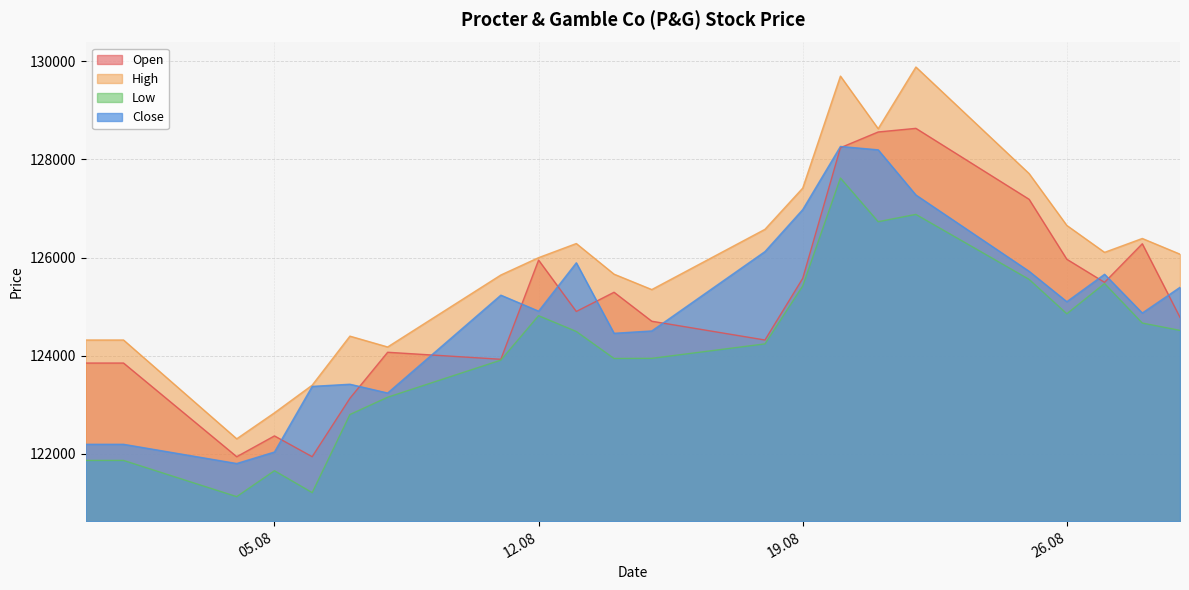

Does the chart display data point markers on the line(s)?

No